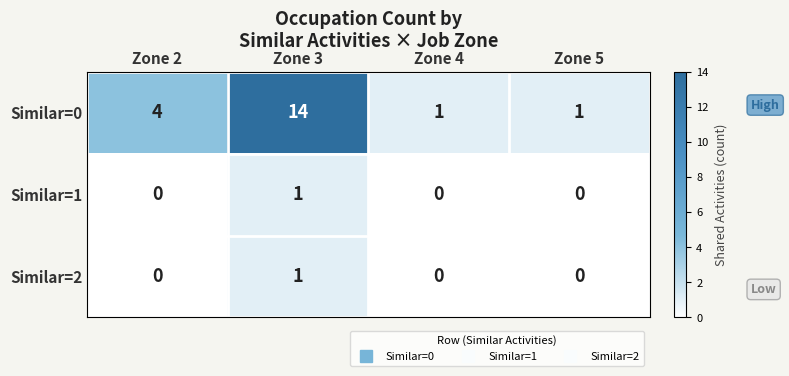

At which category is the sum across all series the highest?

Zone 3